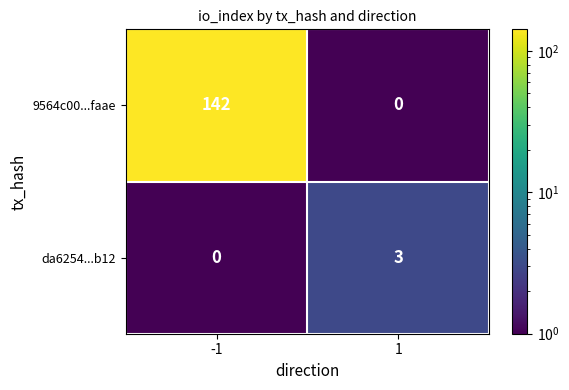

What is the approximate value of da6254...b12 at 1?

3